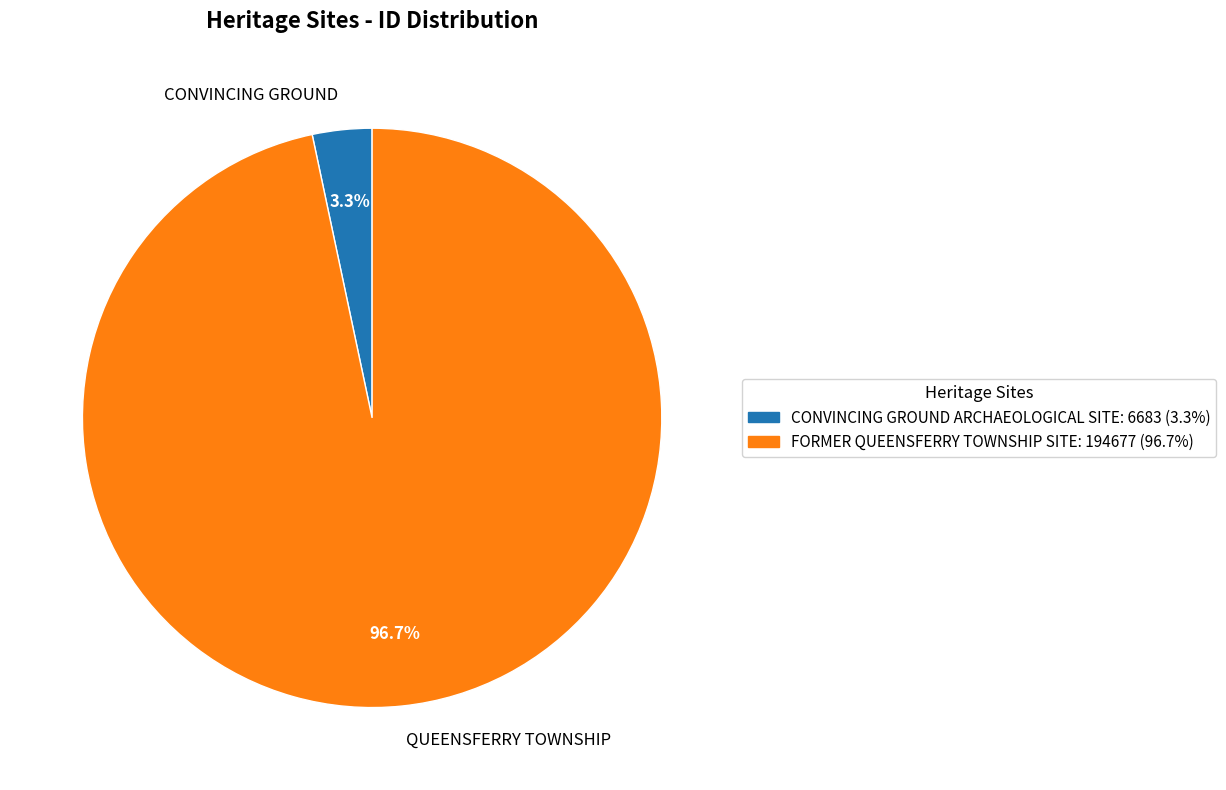

Which category accounts for the majority?

QUEENSFERRY TOWNSHIP